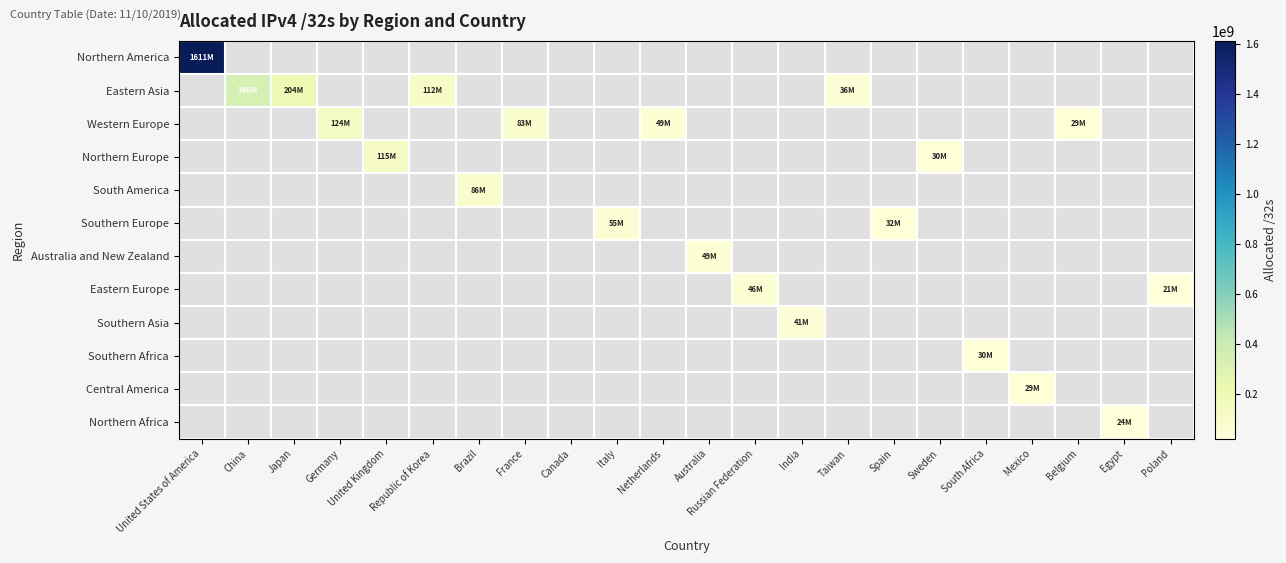

Which series has the widest spread of values?

Northern America